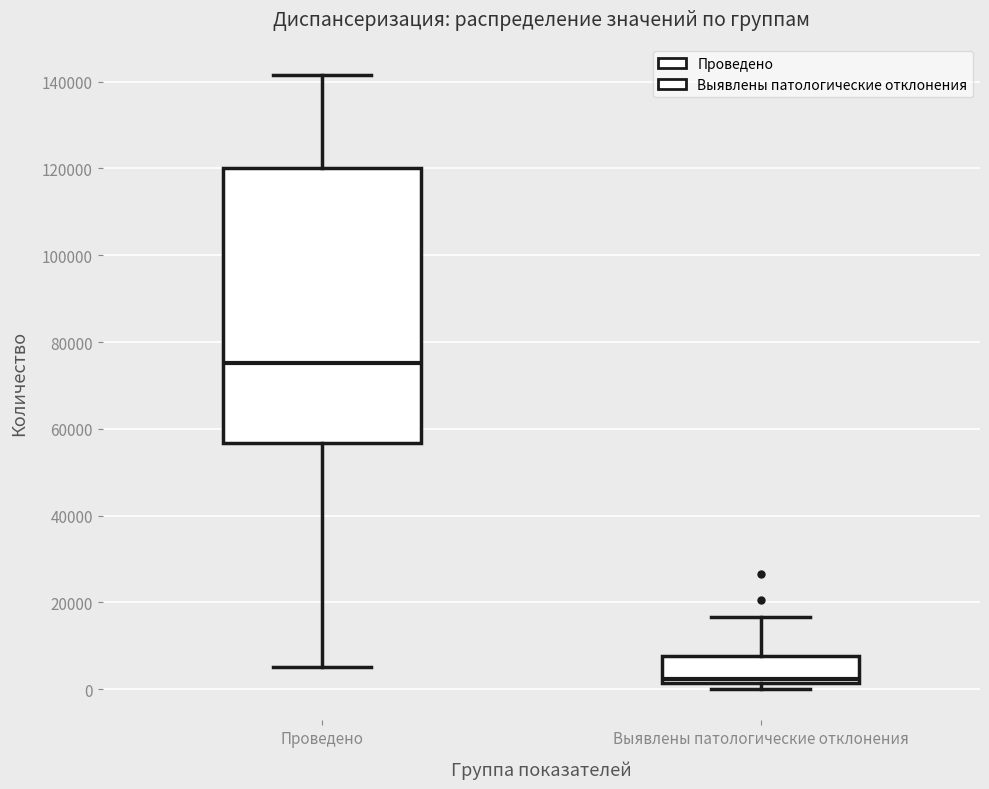

Which box has the highest median line?

Проведено